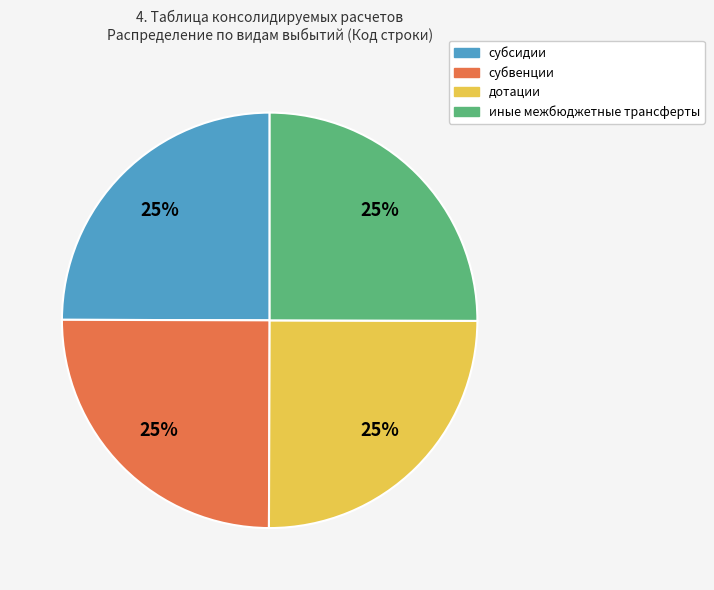

Is дотации the majority of the pie?

No